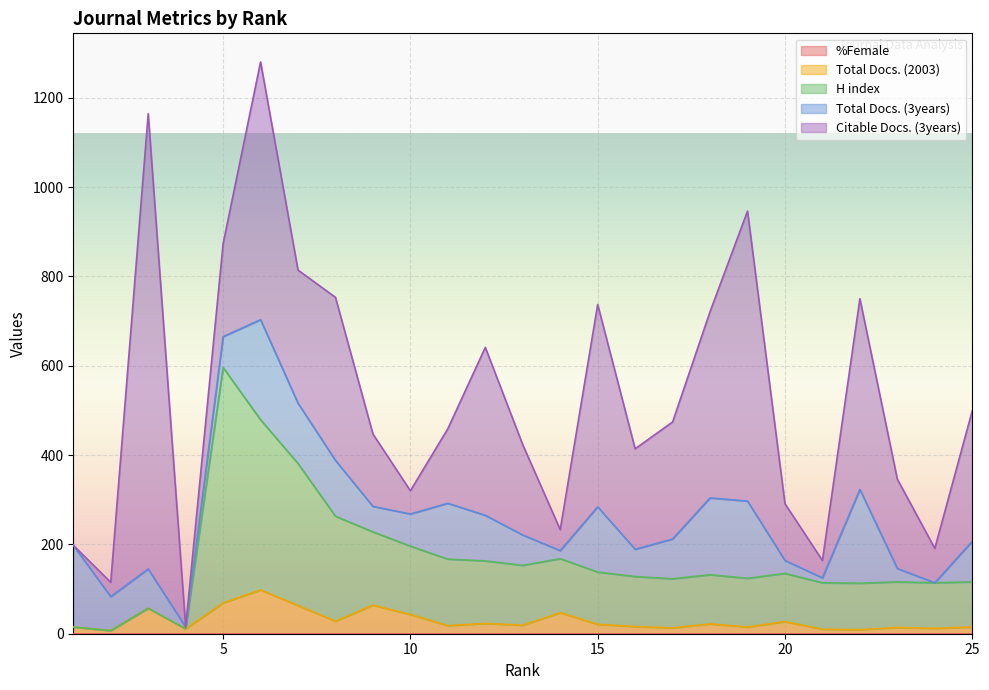

Reading left to right, transcribe all the data shown in this chart.

%Female: 25=0	24=0	23=0	22=0	21=0	20=0	19=0	18=0	17=0	16=0	15=0	14=0	13=0	12=0	11=0	10=0	9=0	8=0	7=0	6=0	5=0	4=0	3=0	2=0	1=0
Total Docs. (2003): 25=15	24=12	23=14	22=9	21=10	20=27	19=15	18=22	17=13	16=16	15=21	14=47	13=19	12=23	11=18	10=43	9=64	8=28	7=63	6=98	5=69	4=11	3=57	2=7	1=15
H index: 25=101	24=102	23=102	22=104	21=104	20=108	19=109	18=110	17=110	16=112	15=117	14=121	13=134	12=140	11=149	10=153	9=164	8=235	7=318	6=381	5=527	4=0	3=0	2=0	1=0
Total Docs. (3years): 25=91	24=0	23=30	22=210	21=11	20=29	19=173	18=172	17=89	16=61	15=146	14=18	13=68	12=102	11=125	10=72	9=57	8=125	7=135	6=224	5=69	4=4	3=88	2=76	1=183
Citable Docs. (3years): 25=292	24=77	23=200	22=427	21=39	20=127	19=649	18=417	17=262	16=225	15=453	14=47	13=202	12=376	11=167	10=52	9=162	8=365	7=298	6=577	5=208	4=0	3=1019	2=32	1=0